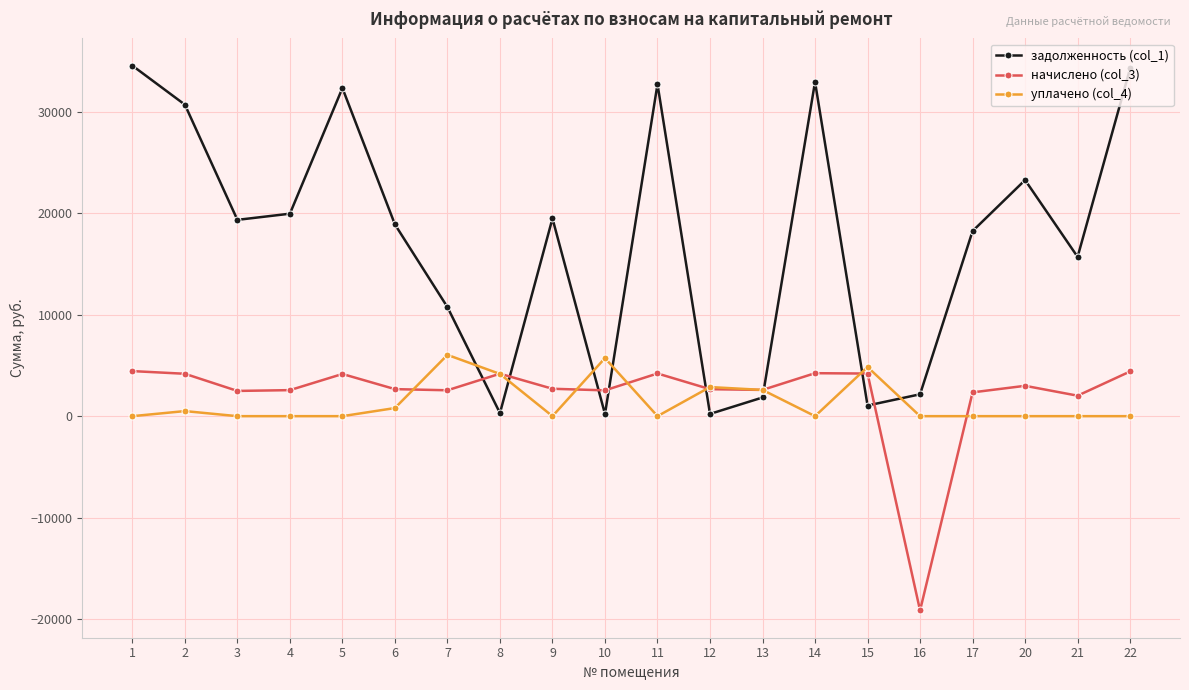

True or false: задолженность (col_1) has more than 0 points higher than both neighbors.

True